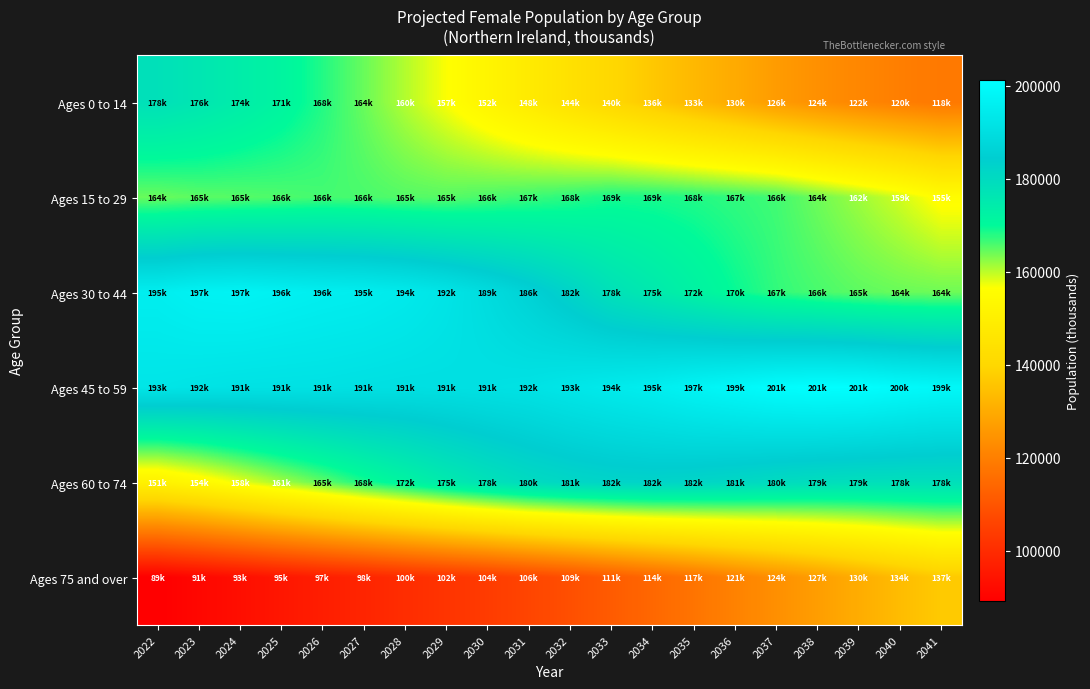

At how many categories does at least one series exceed 135640?

20